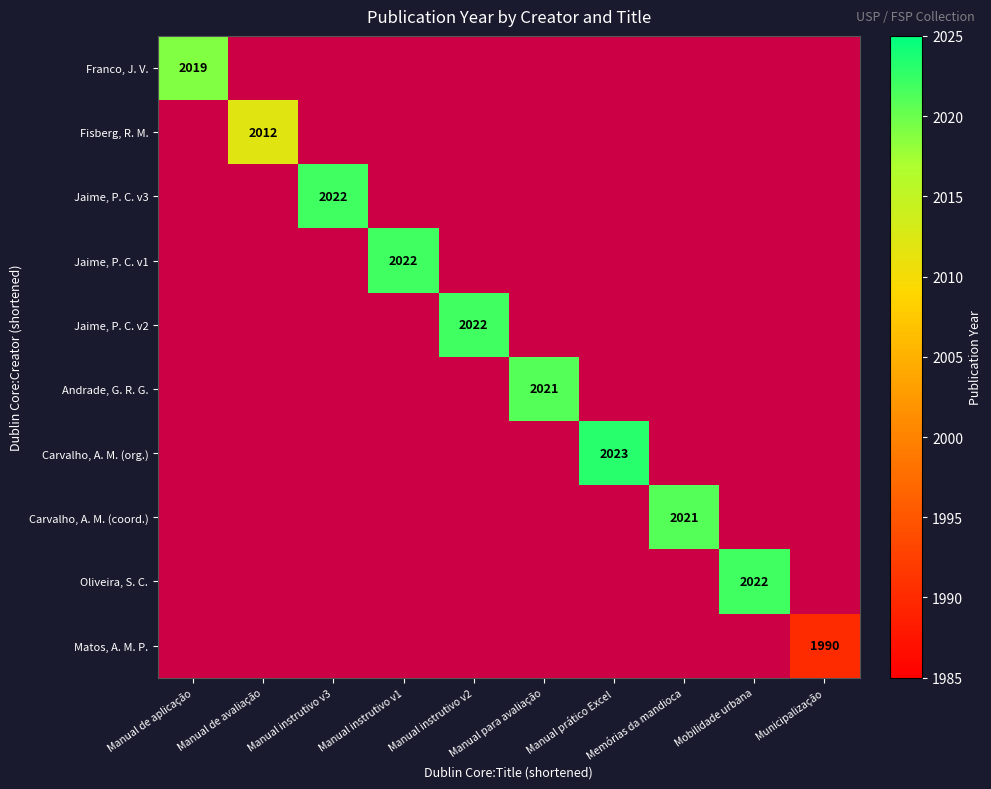

The value of Jaime, P. C. v2 at Manual instrutivo v2 is 2022. True or false?

True